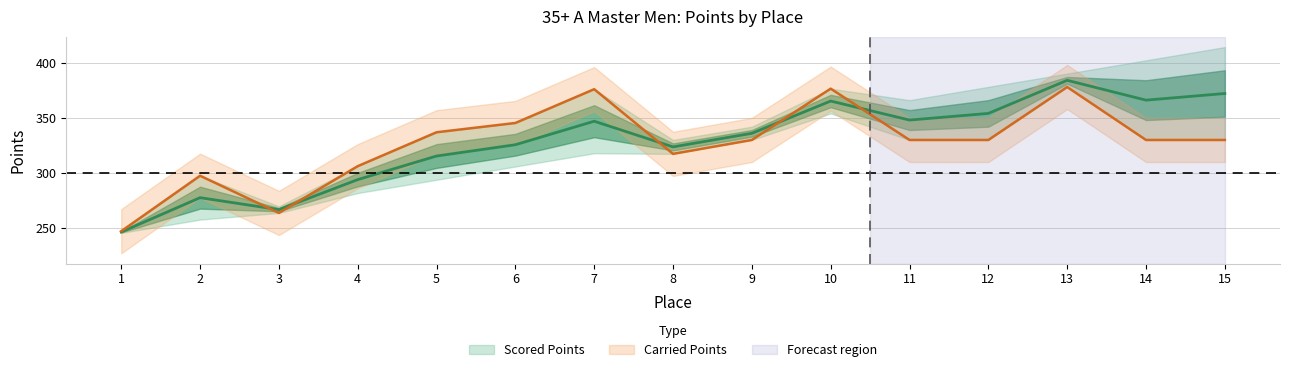

True or false: the data has more than 1 interior local peaks.

True